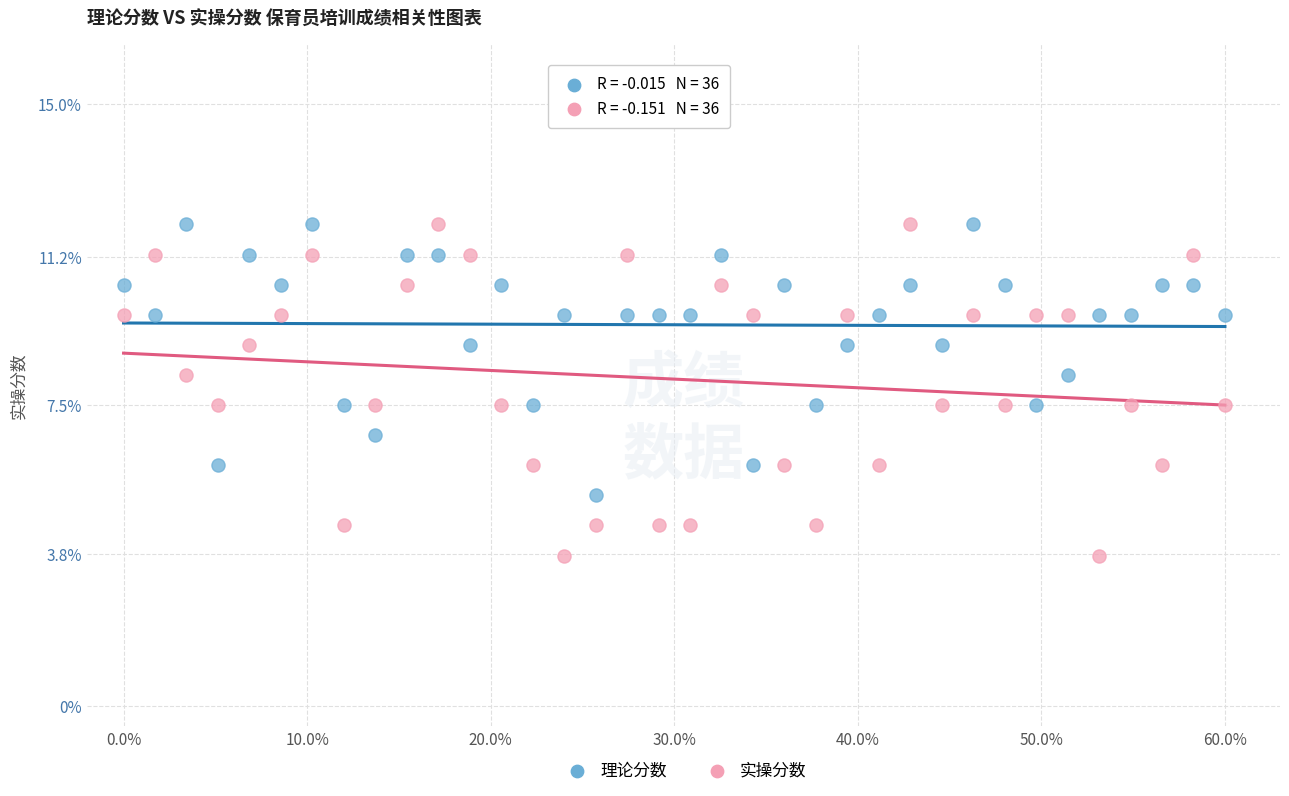

Which series has the largest Y range (max minus min)?

实操分数